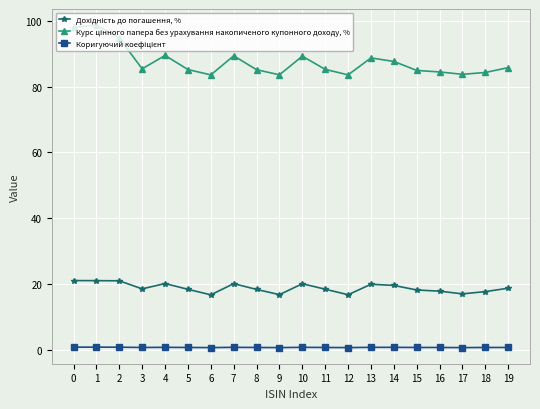

Rank the series by their maximum value, from lowest to highest.

Коригуючий коефіцієнт, Дохідність до погашення, %, Курс цінного папера без урахування накопиченого купонного доходу, %